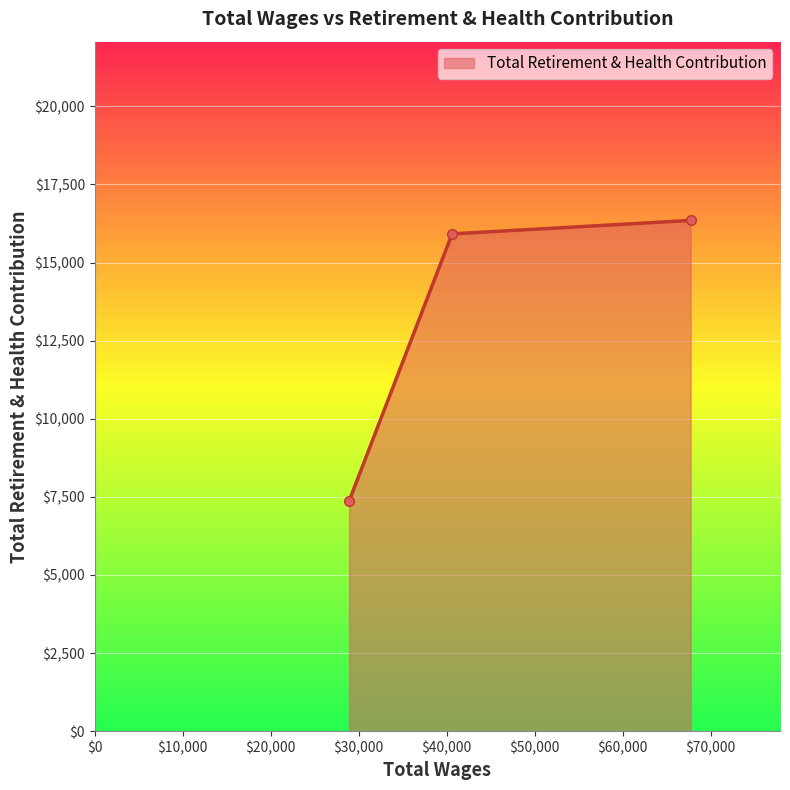

What is the difference between the maximum and minimum values?

8985